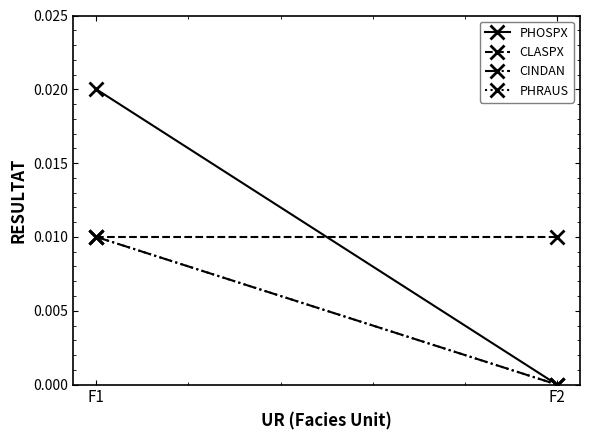

The value of PHOSPX at F2 is 0.0. True or false?

True